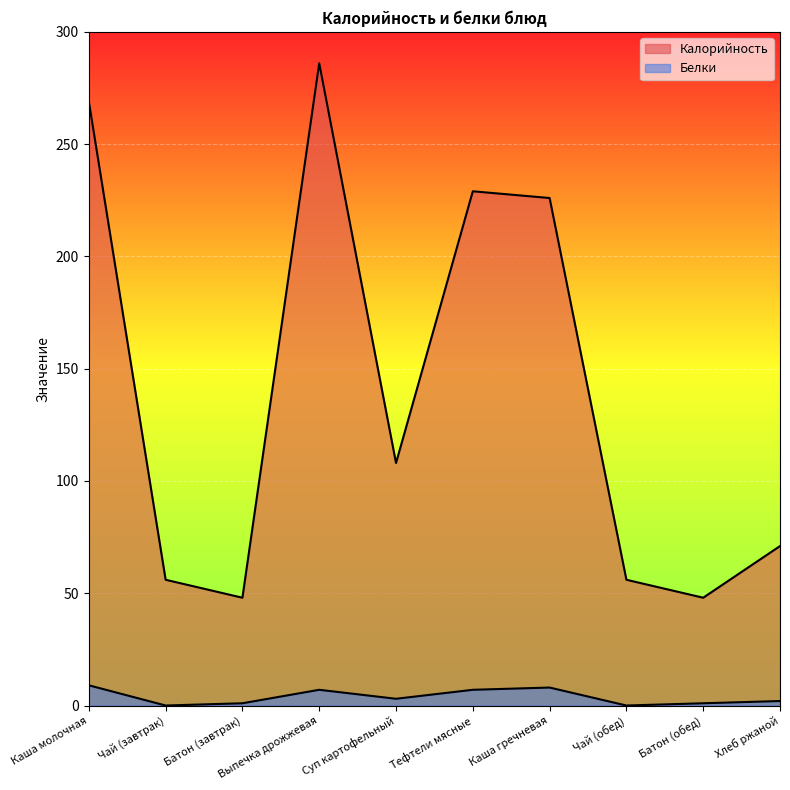

What is the average value of the Калорийность series?

140